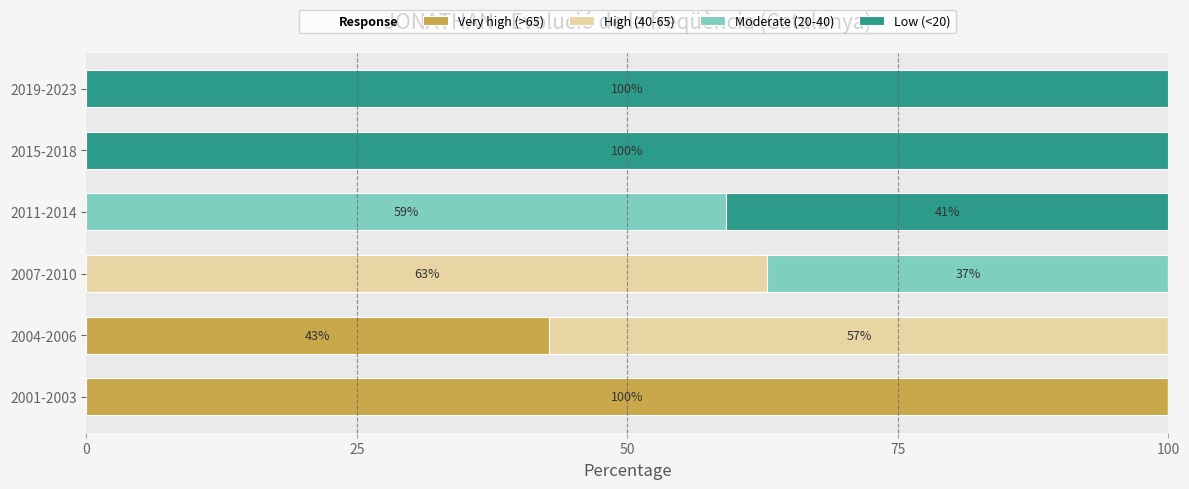

Where is Very high (>65) nearest to the value 50?

2004-2006